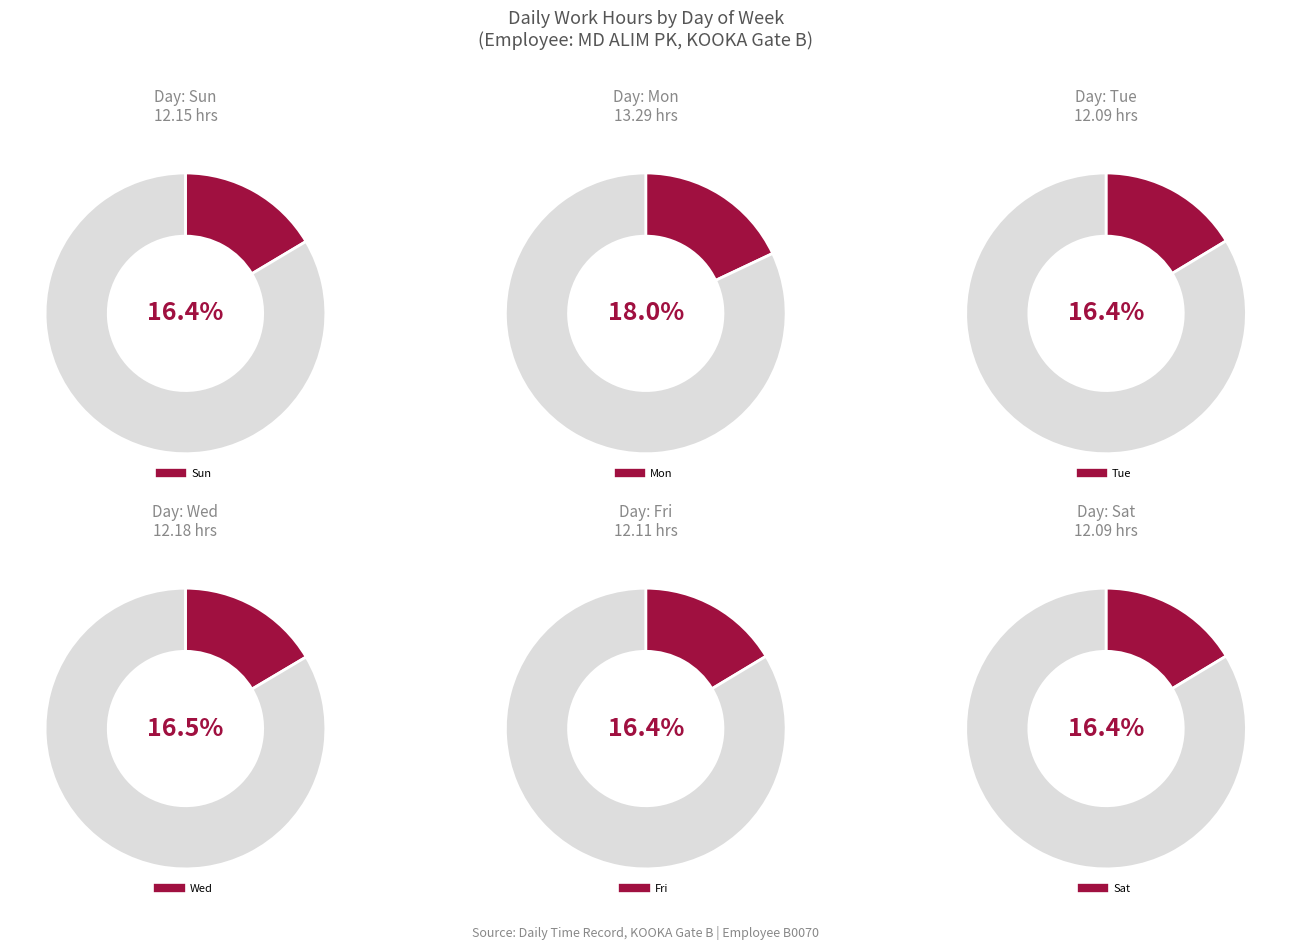

Which slice is the largest?

Mon